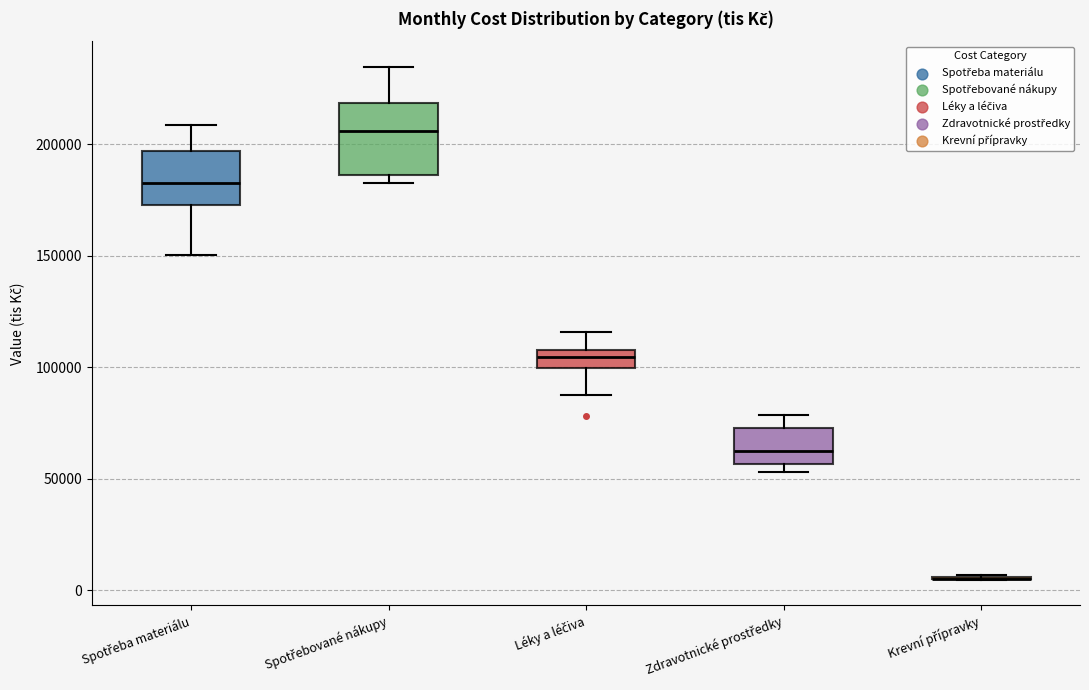

Reading left to right, transcribe this box plot: for each box, give where its median line is, the range the box spans, and where its two whiskers end, as read against the y-axis. The values are not printed on the chart, so give them approximately, as read against the axis.

Spotřeba materiálu: median 185000, box 175000 to 195000, whiskers 150000 to 210000
Spotřebované nákupy: median 205000, box 185000 to 220000, whiskers 185000 (just below the box's lower edge) to 235000
Léky a léčiva: median 105000, box 100000 to 110000, whiskers 90000 to 115000
Zdravotnické prostředky: median 60000, box 55000 to 75000, whiskers 55000 (just below the box's lower edge) to 80000
Krevní přípravky: box collapsed to a line at 5000, whiskers 5000 to 5000